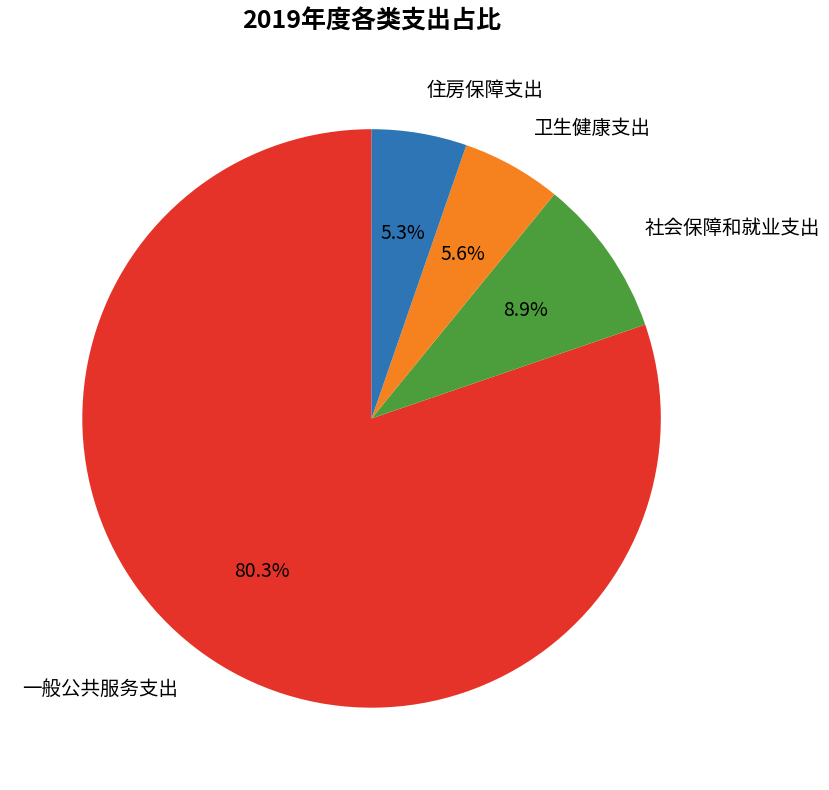

How many segments does this pie chart have?

4